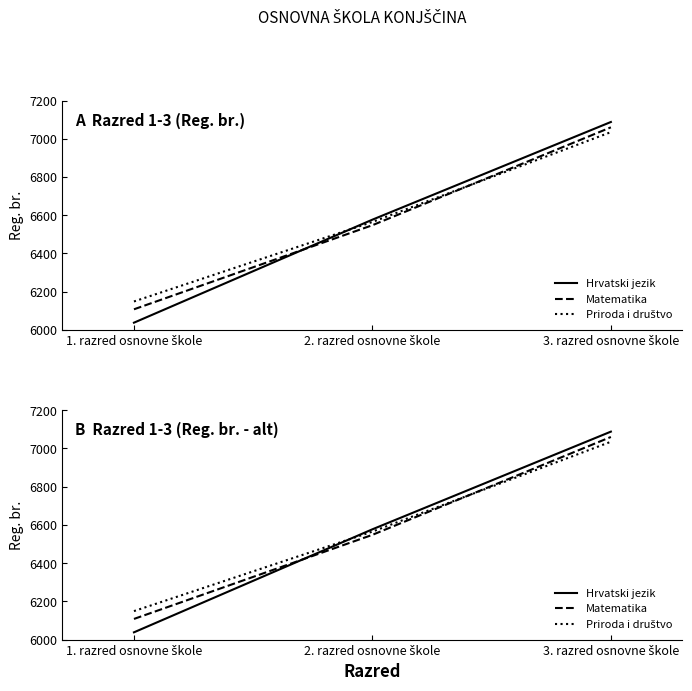

The value of Hrvatski jezik at 2. razred osnovne škole is 9755. True or false?

False